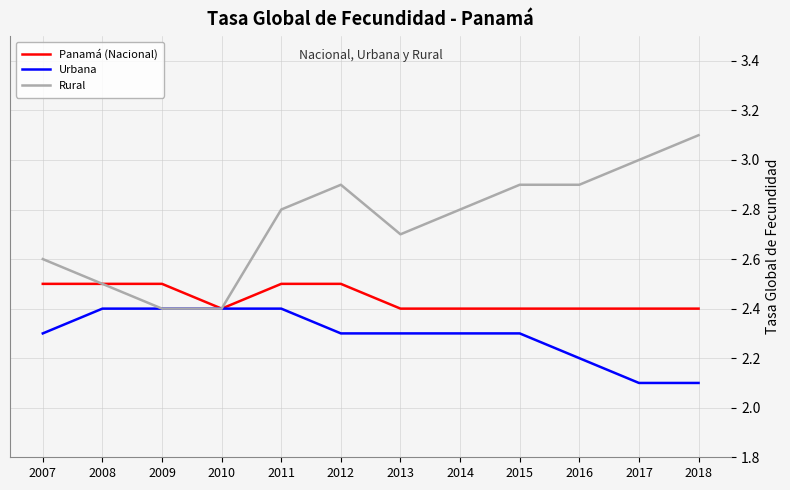

Reading left to right, transcribe all the data shown in this chart.

Panamá (Nacional): 2.5	2.5	2.5	2.4	2.5	2.5	2.4	2.4	2.4	2.4	2.4	2.4
Urbana: 2.3	2.4	2.4	2.4	2.4	2.3	2.3	2.3	2.3	2.2	2.1	2.1
Rural: 2.6	2.5	2.4	2.4	2.8	2.9	2.7	2.8	2.9	2.9	3.0	3.1